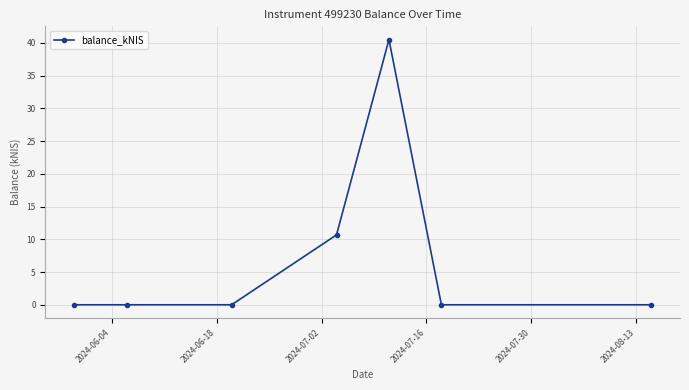

What is the average value?

7.3